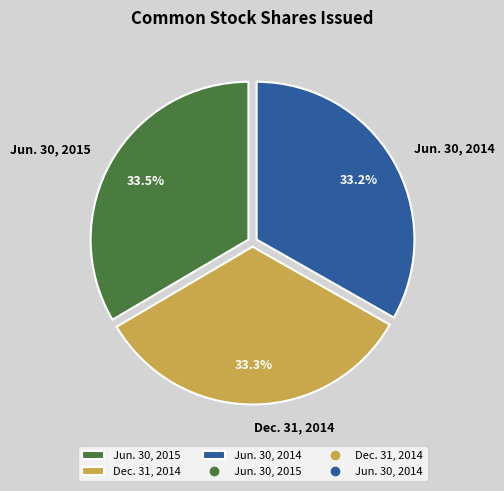

Approximately how many times larger is the value at Jun. 30, 2015 compared to Dec. 31, 2014?

1.0